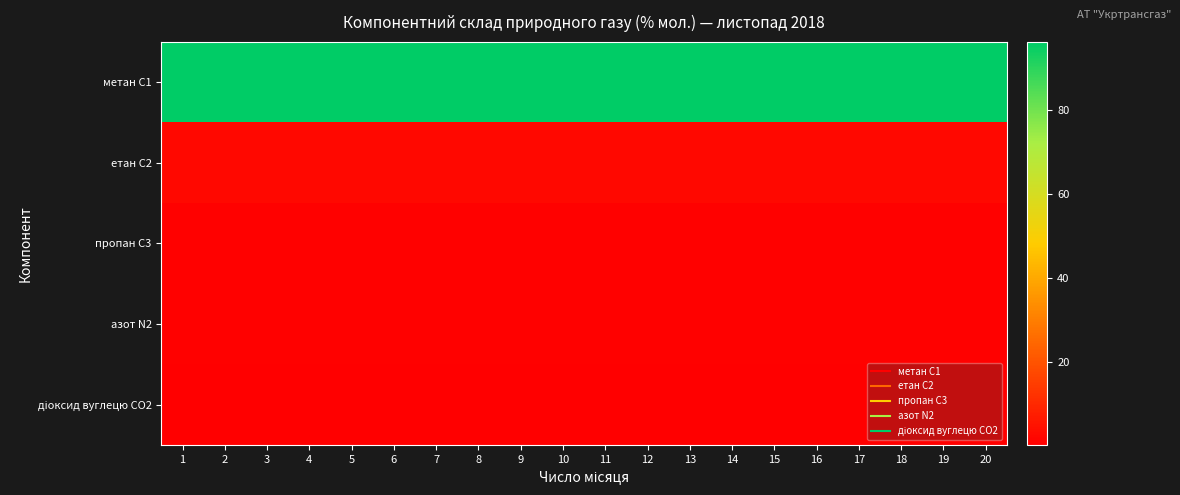

At which category is the sum across all series the highest?

1